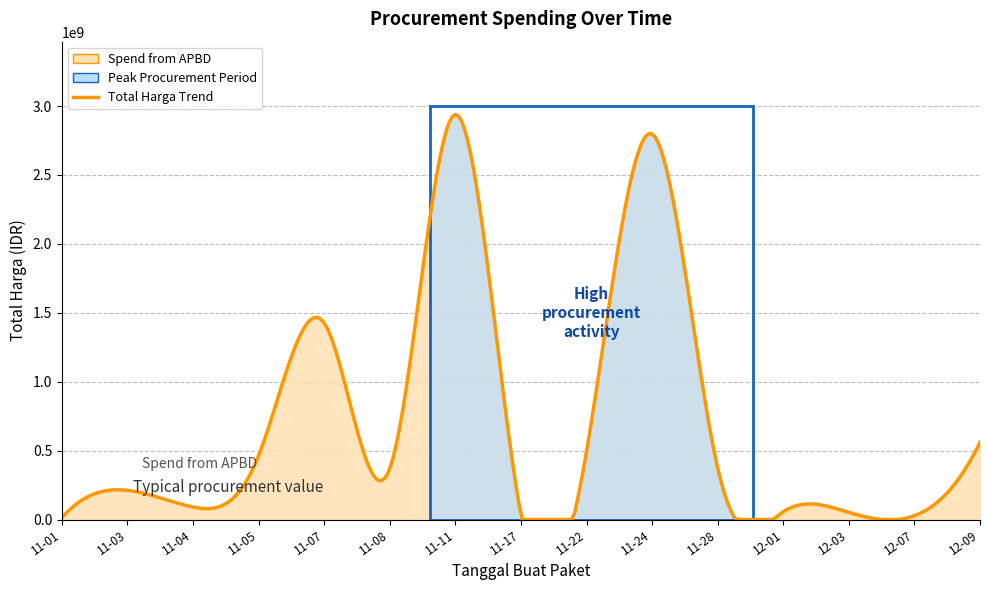

How many lines are shown in the chart?

1